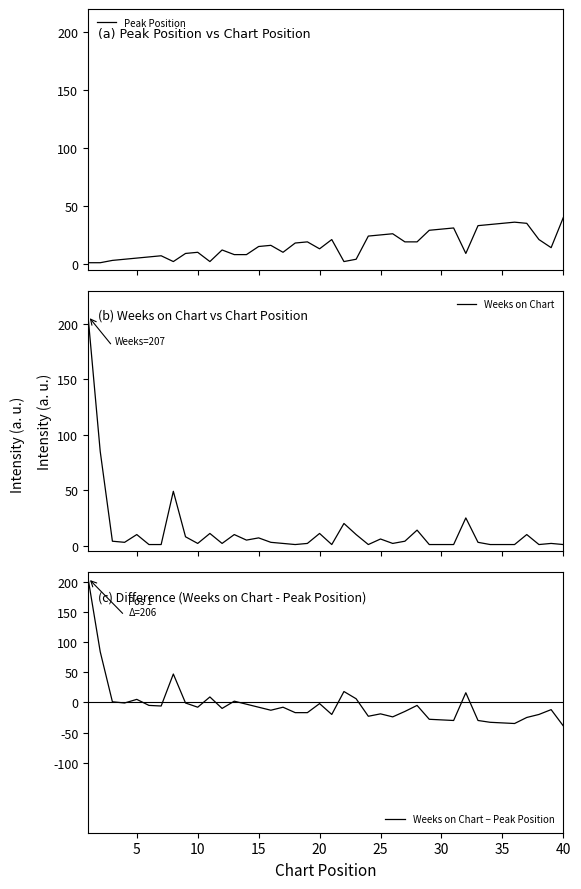

What is the highest value of the Peak Position series?

40